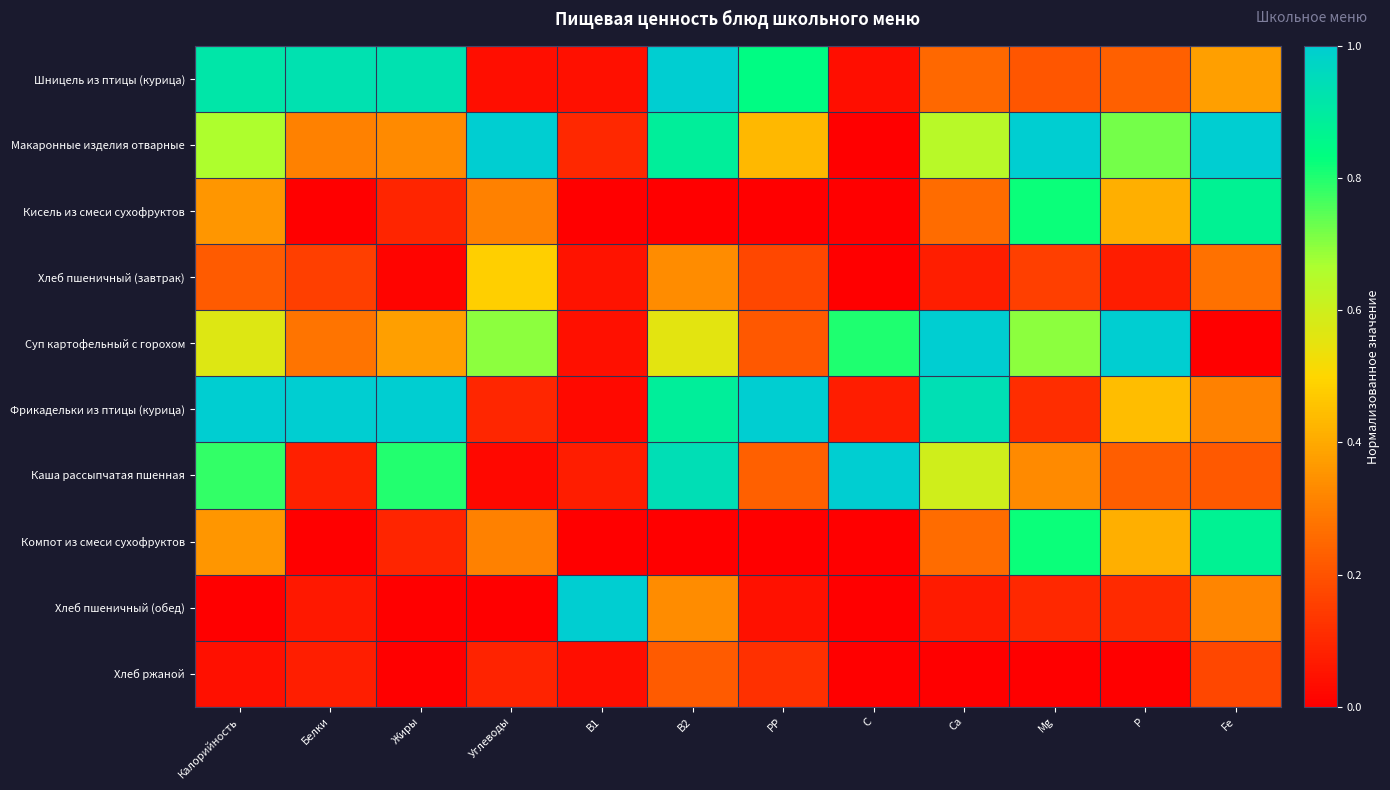

Which has a higher value, B2 or РР?

B2